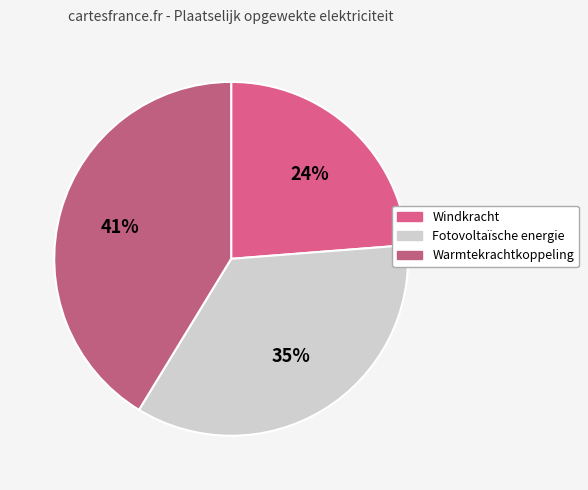

What is the largest slice in the pie chart?

Warmtekrachtkoppeling